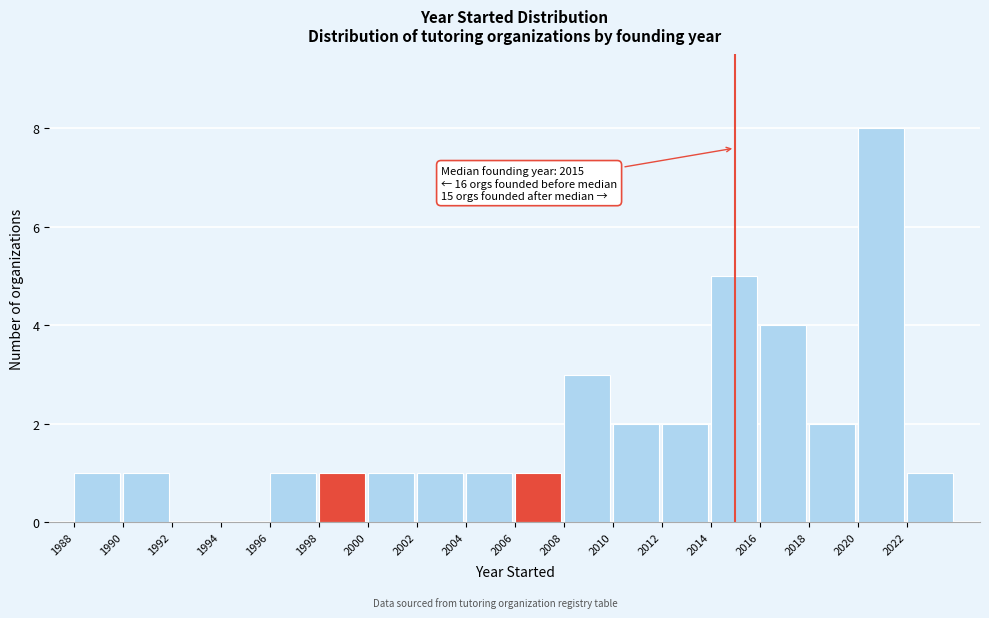

Over which range of the x-axis is the bar tallest?

2020 to 2022